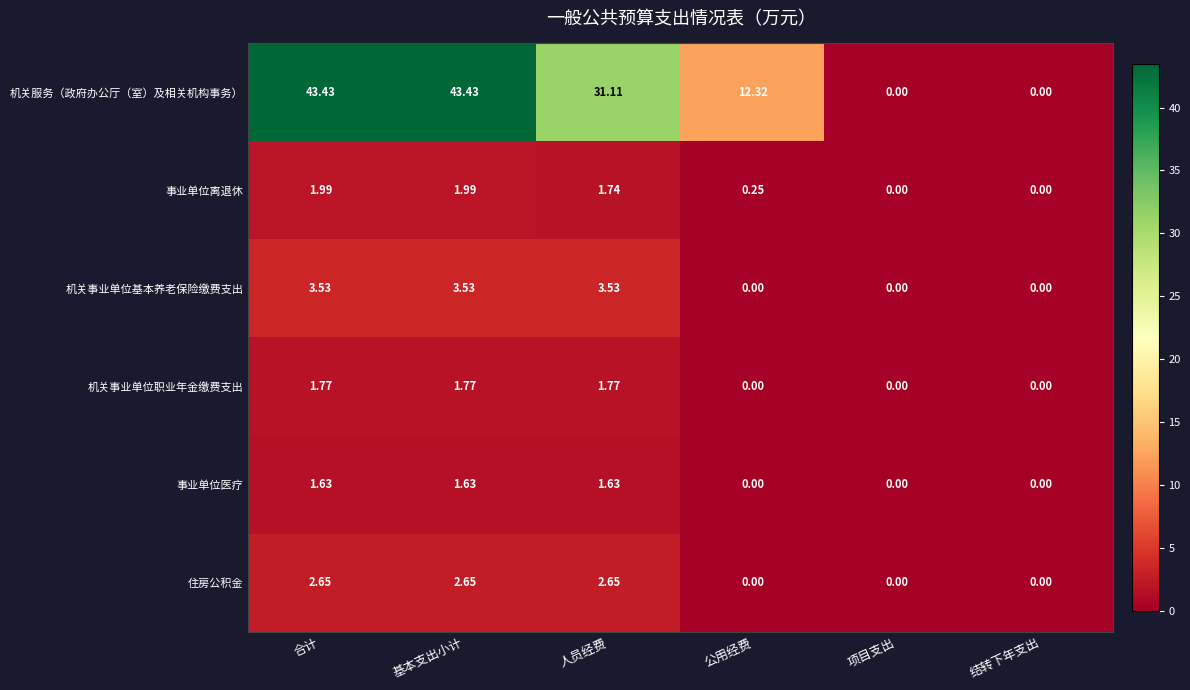

Which series changed the most between 合计 and 结转下年支出?

机关服务（政府办公厅（室）及相关机构事务）